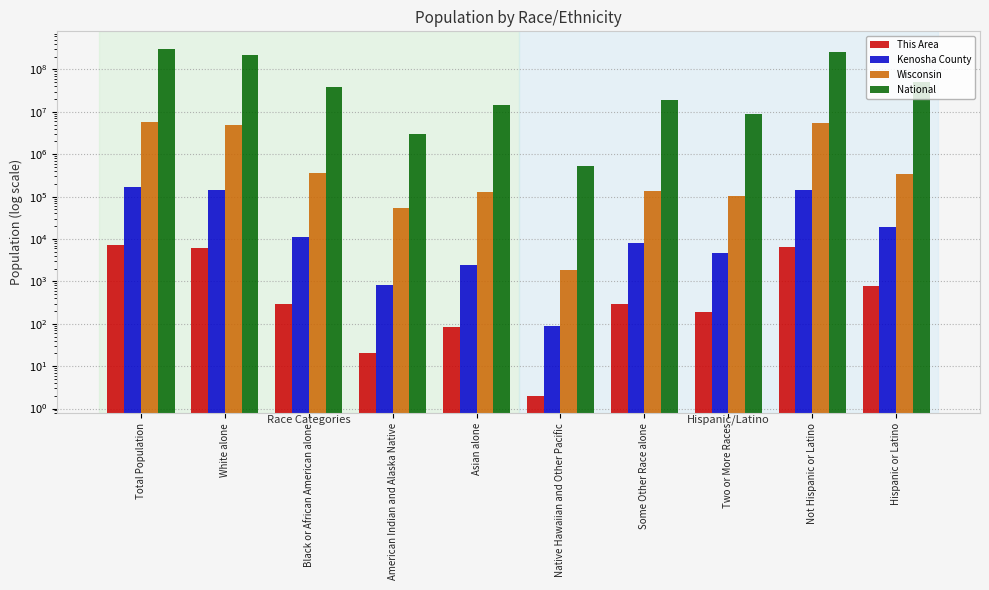

Is the value of Wisconsin at Not Hispanic or Latino greater than the value of Kenosha County at White alone?

Yes